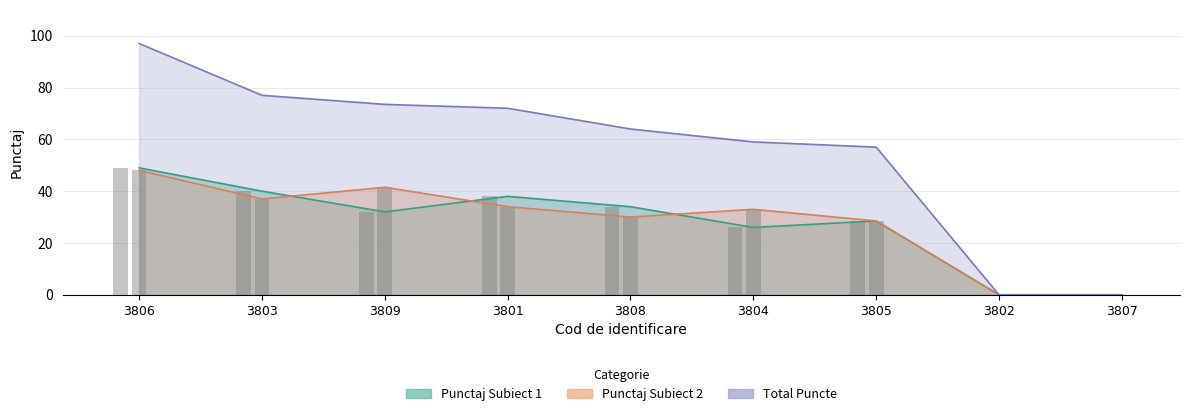

How many data points in Punctaj Subiect 1 are less than 32?

4